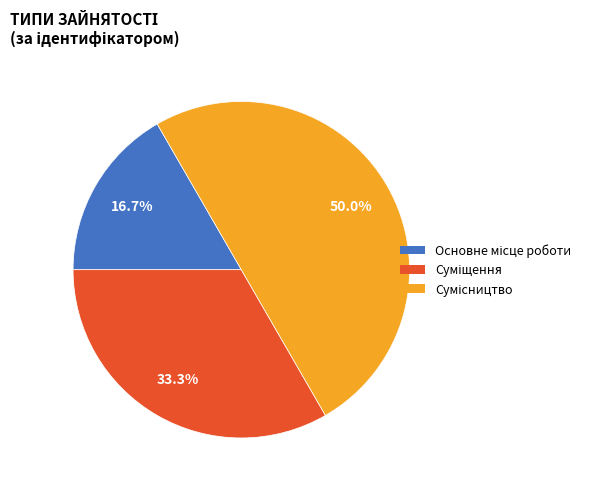

Count the number of slices in the pie.

3